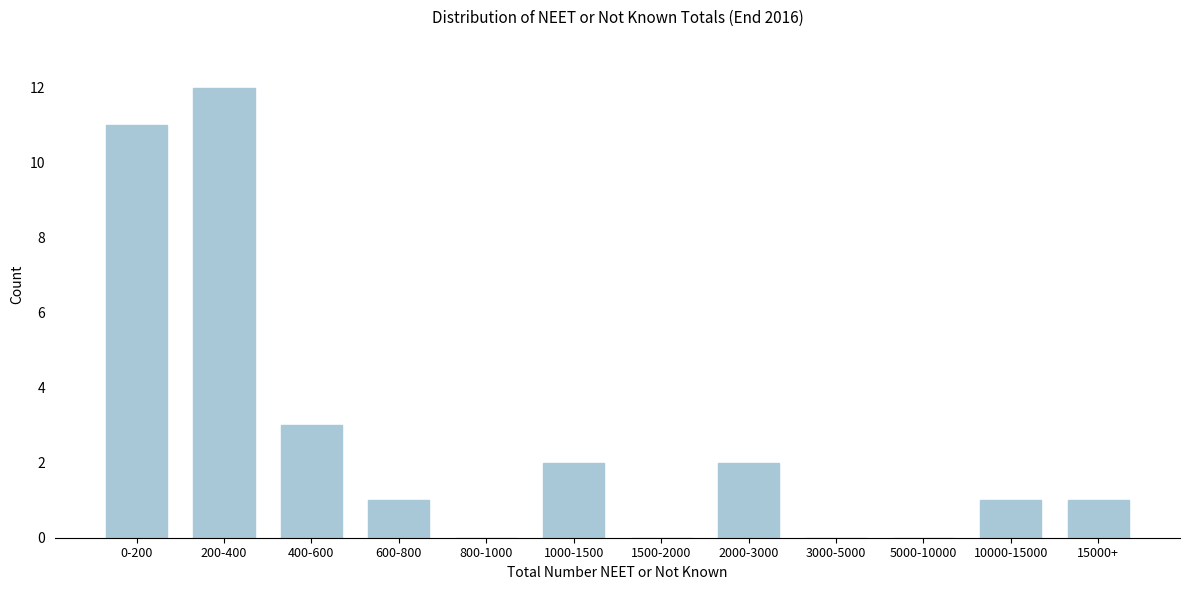

Reading left to right, list all the values displayed in this chart.

0-200=11	200-400=12	400-600=3	600-800=1	800-1000=0	1000-1500=2	1500-2000=0	2000-3000=2	3000-5000=0	5000-10000=0	10000-15000=1	15000+=1